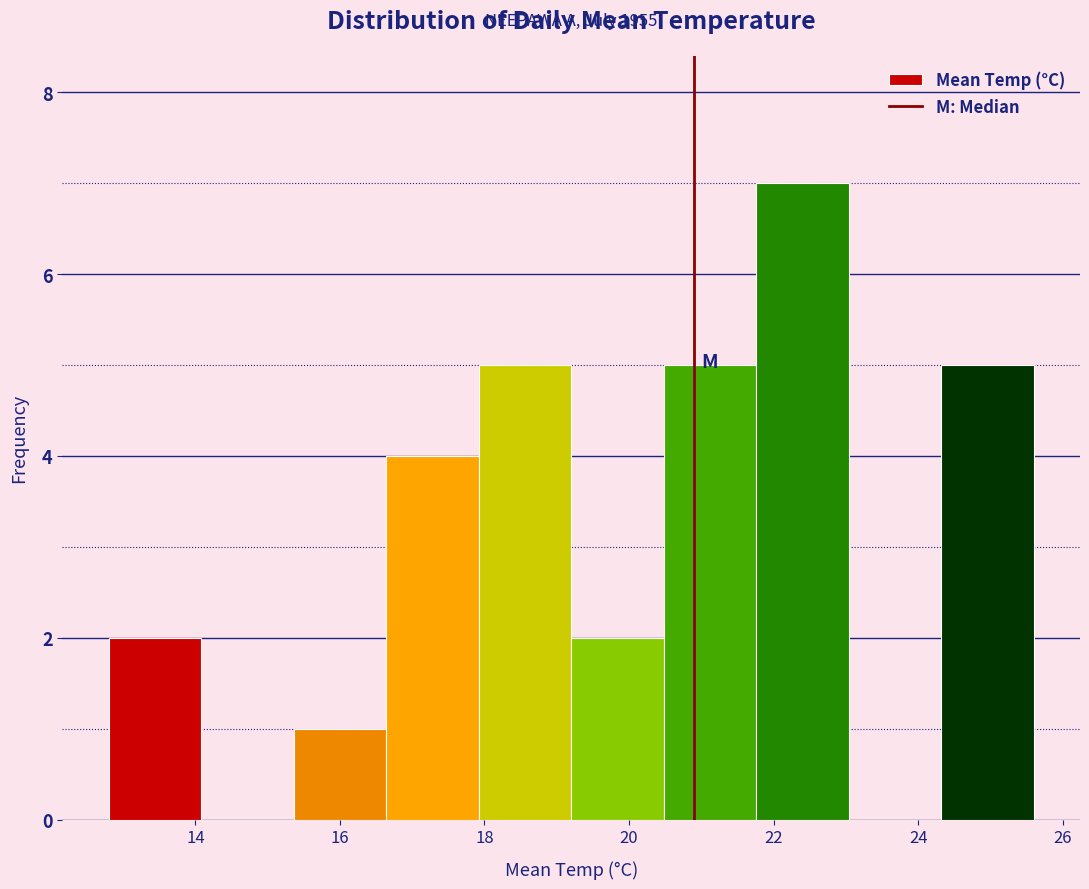

Which range on the x-axis has the tallest bar?

21.76 to 23.04